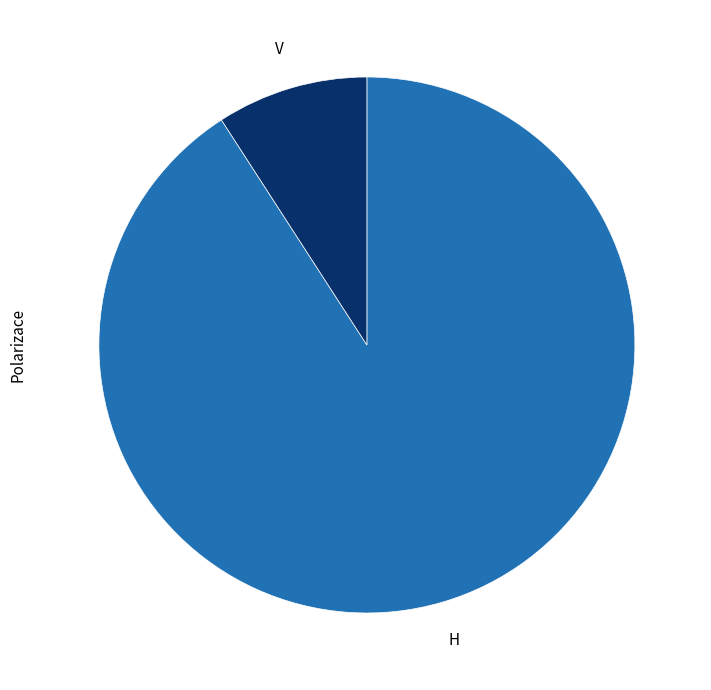

Do H and V together represent more than half of the pie?

Yes